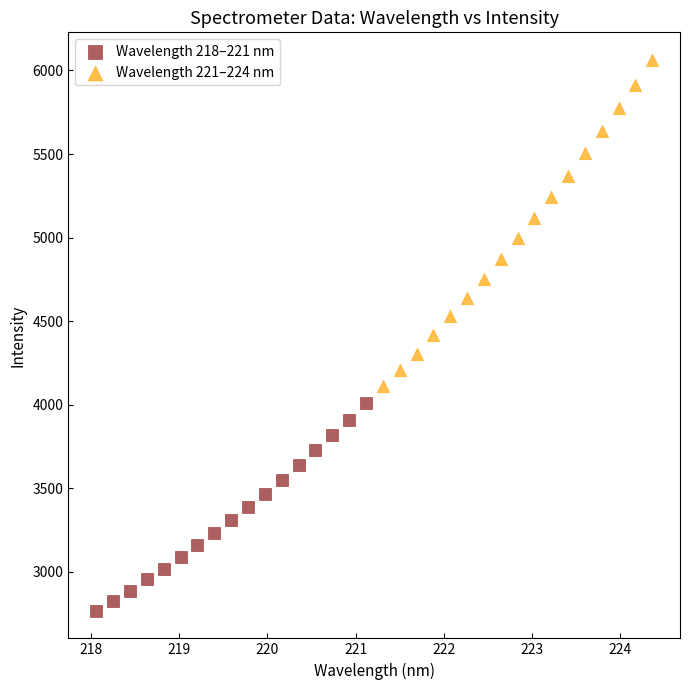

Which series contains the highest Y value?

Wavelength 221–224 nm